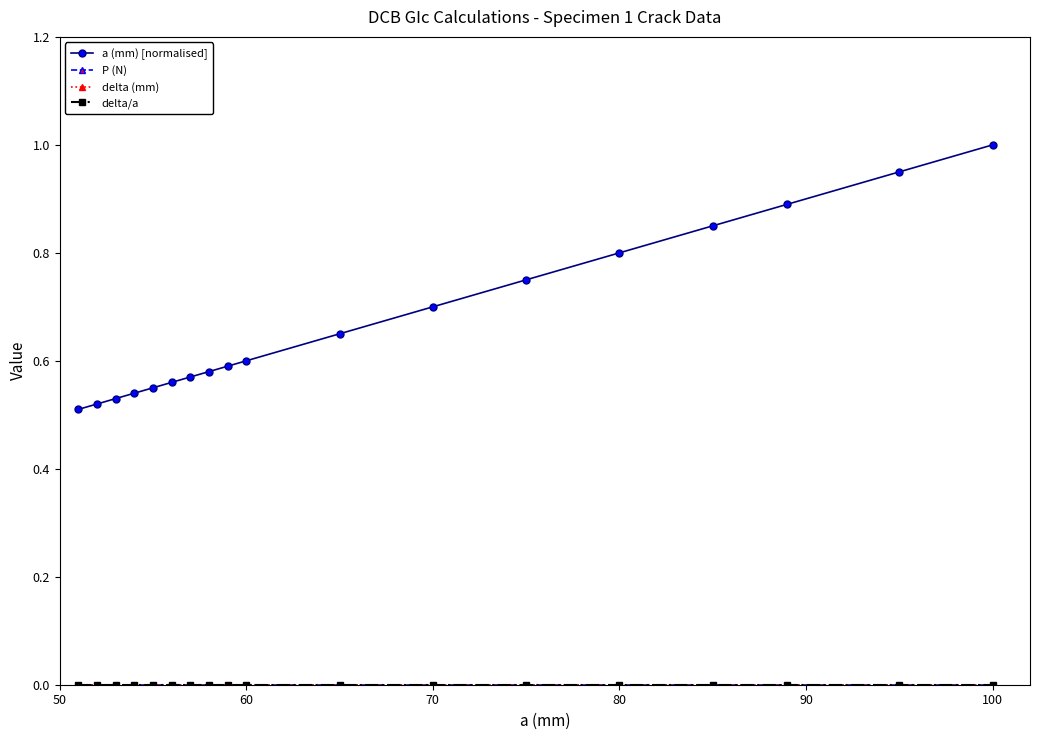

How many lines are shown in the chart?

4